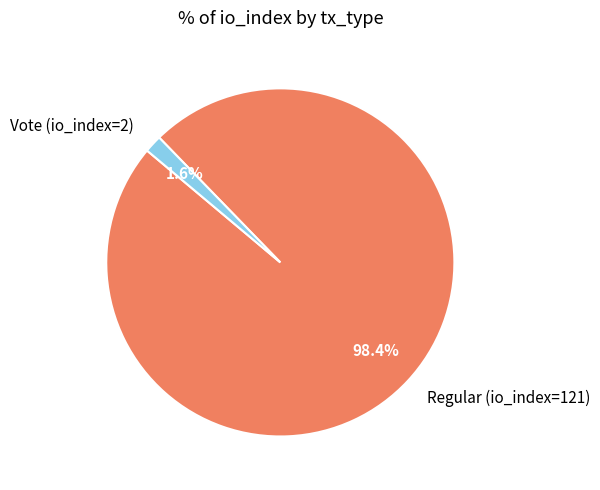

To the nearest percent, what is the combined percentage of Regular (io_index=121) and Vote (io_index=2)?

100%